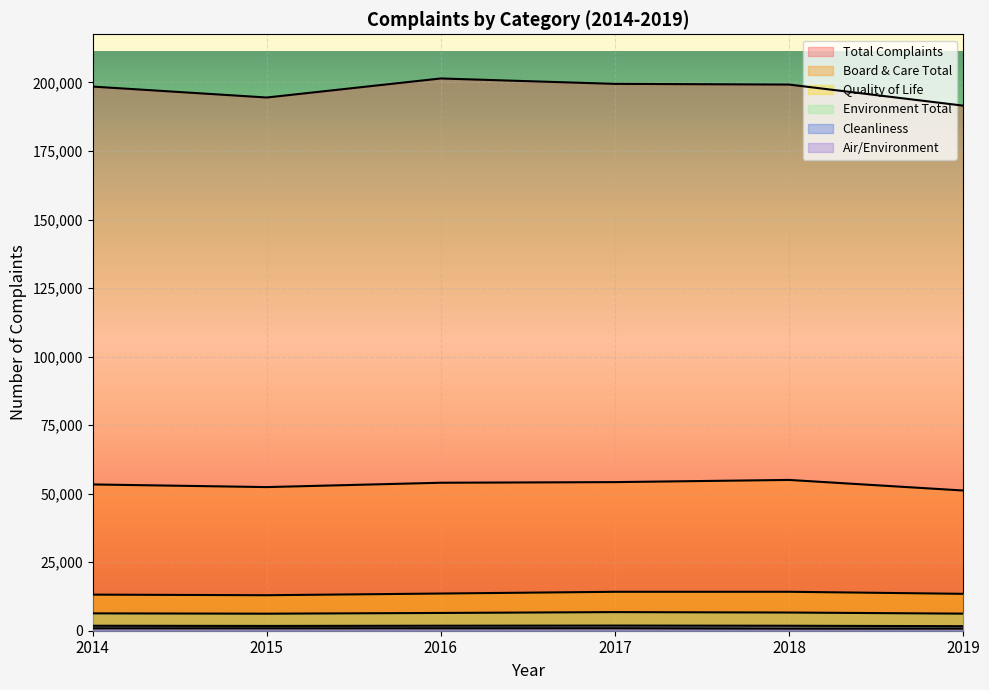

What is the average value of the Total Complaints series?

197460